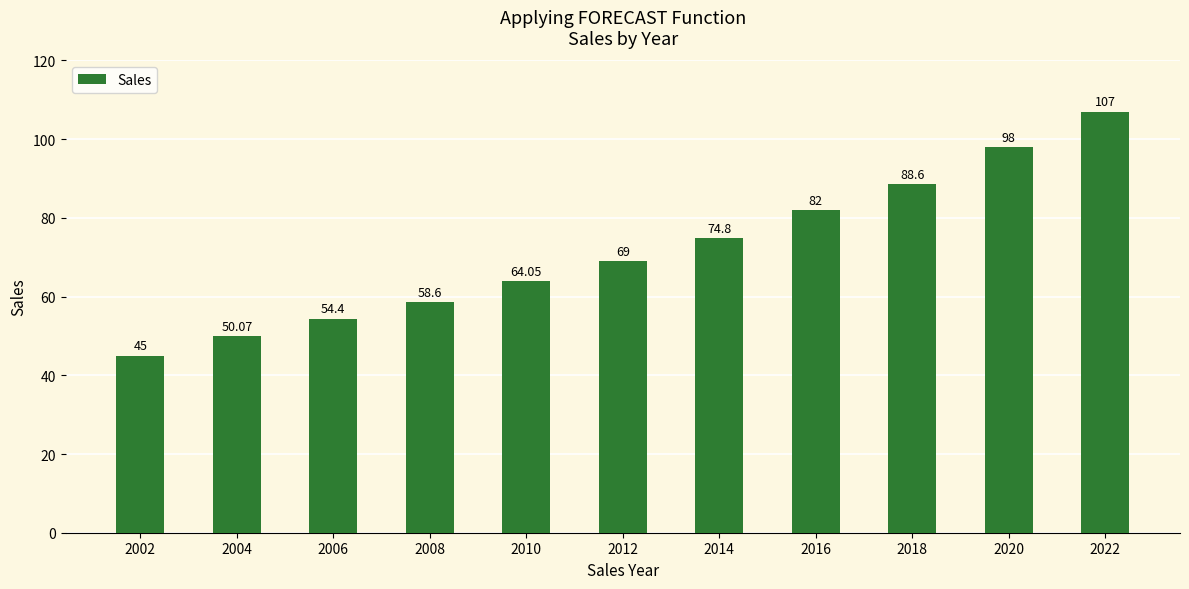

List the labels in order of value, largest first.

2022, 2020, 2018, 2016, 2014, 2012, 2010, 2008, 2006, 2004, 2002